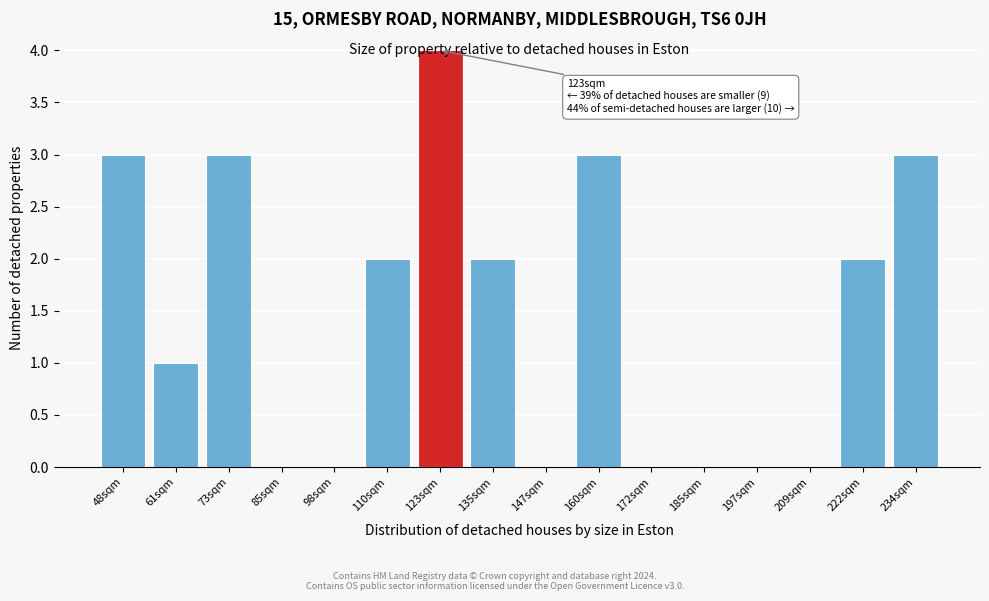

Is it true that the value at 135sqm is 2?

True